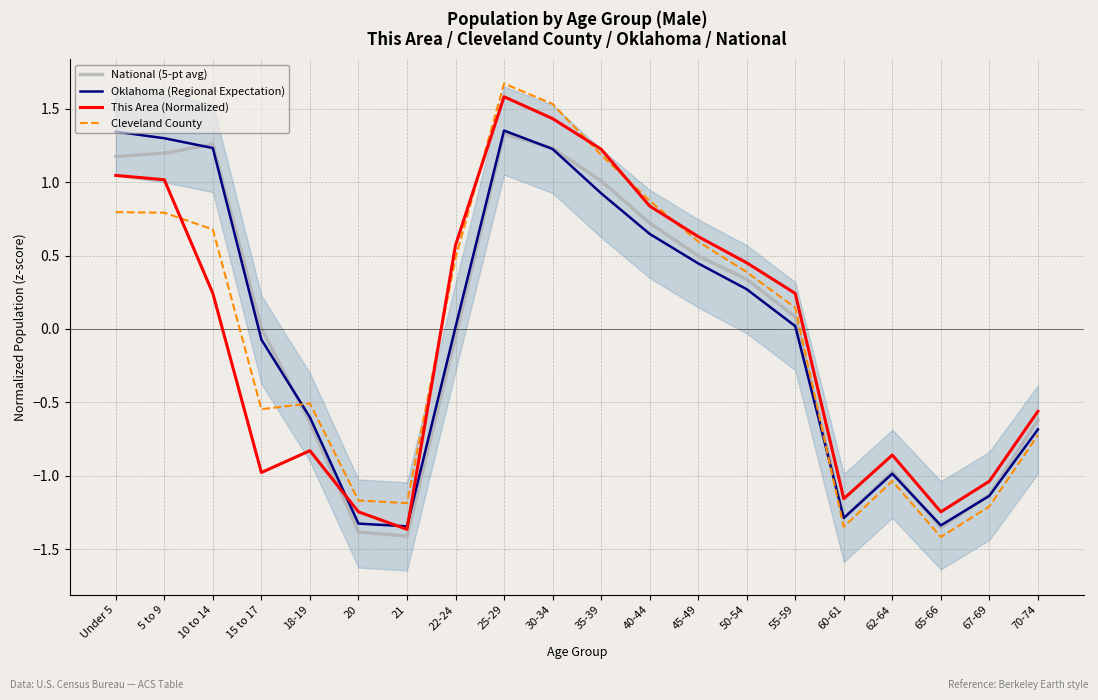

Which series ends up on top after the final intersection of Oklahoma (Regional Expectation) and This Area (Normalized)?

This Area (Normalized)